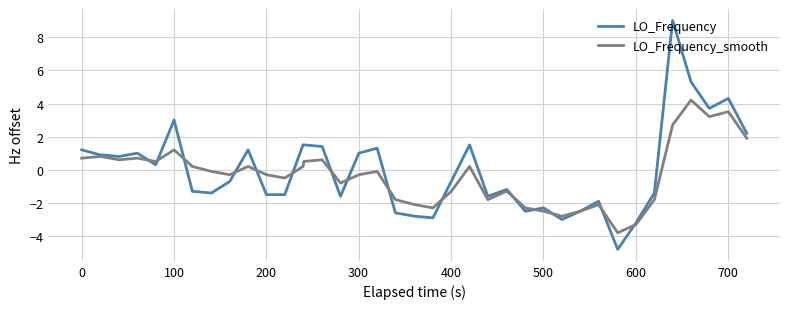

Which series has the widest spread of values?

LO_Frequency